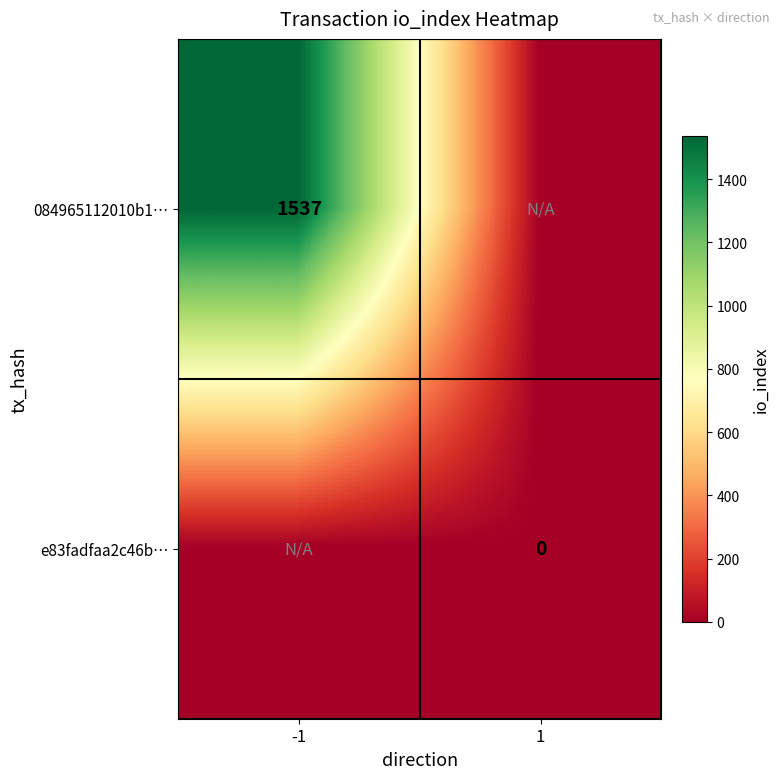

The value of 084965112010b1… at -1 is 779. True or false?

False